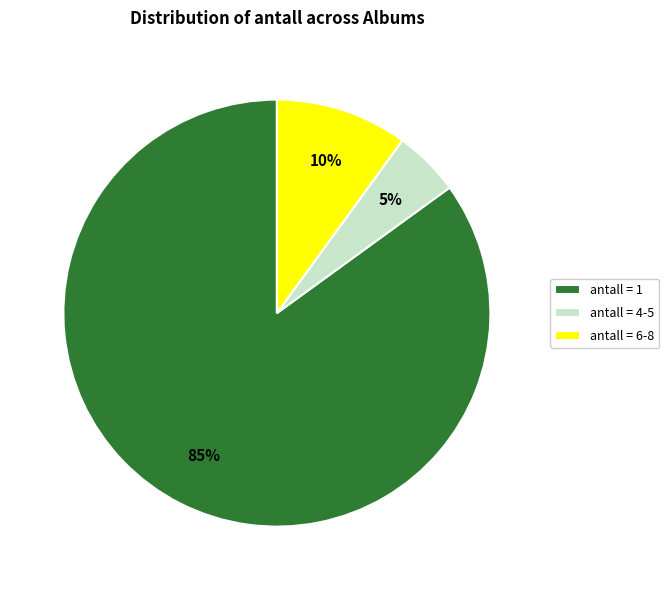

To the nearest percent, what is the difference between the largest and smallest slice percentages?

80%